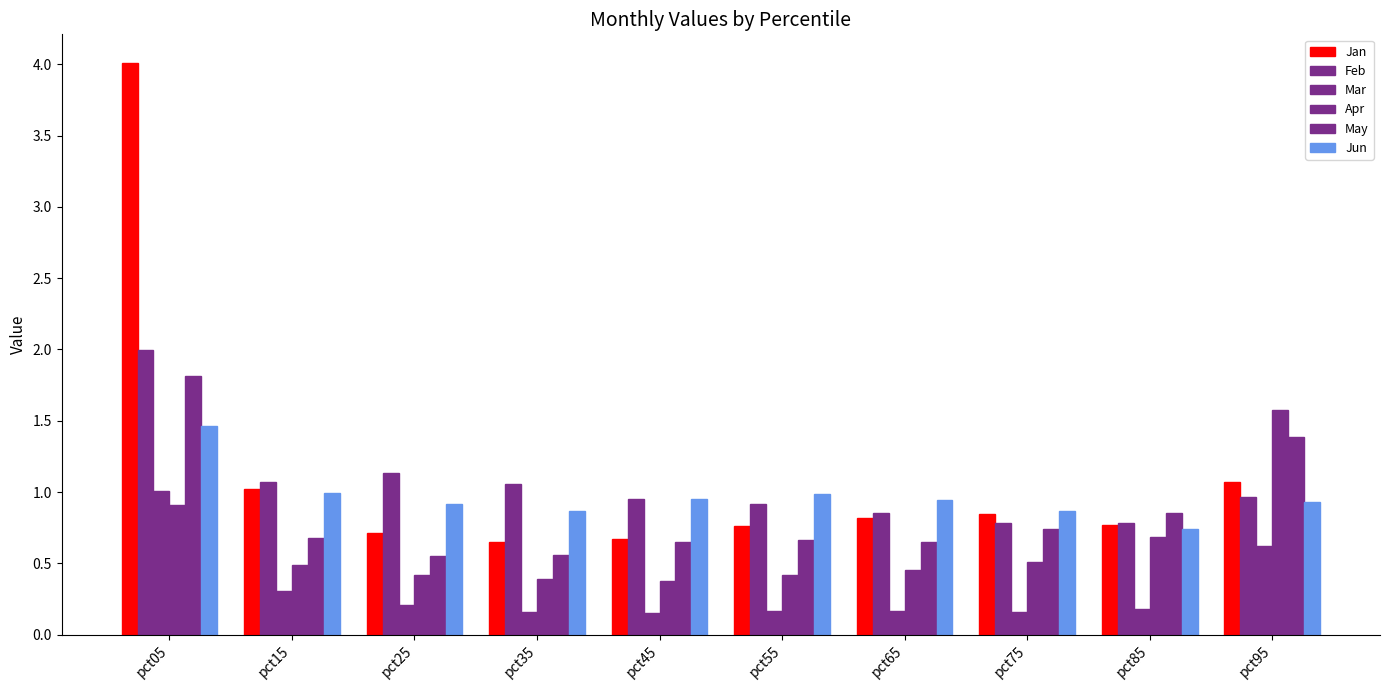

Does the chart contain any negative values?

No